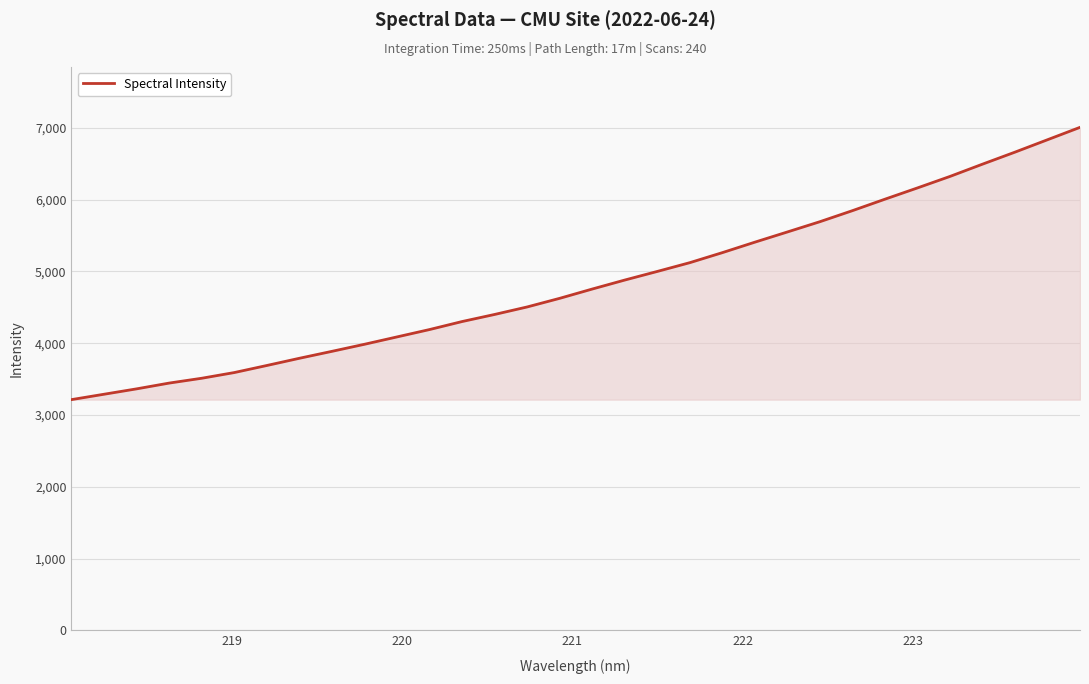

What is the difference between the maximum and minimum values?

3793.8